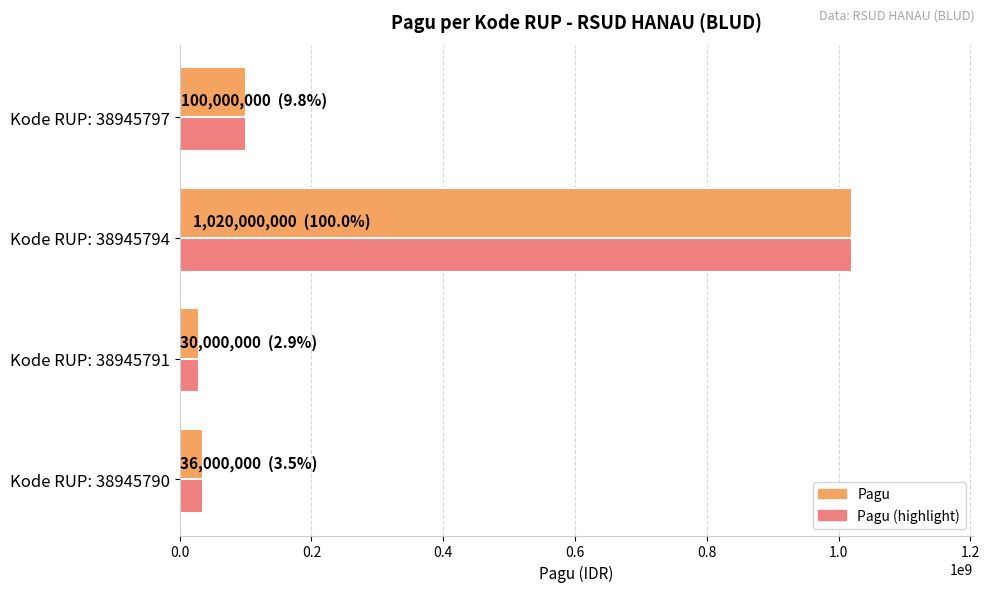

What is the maximum value for Pagu?

1020000000